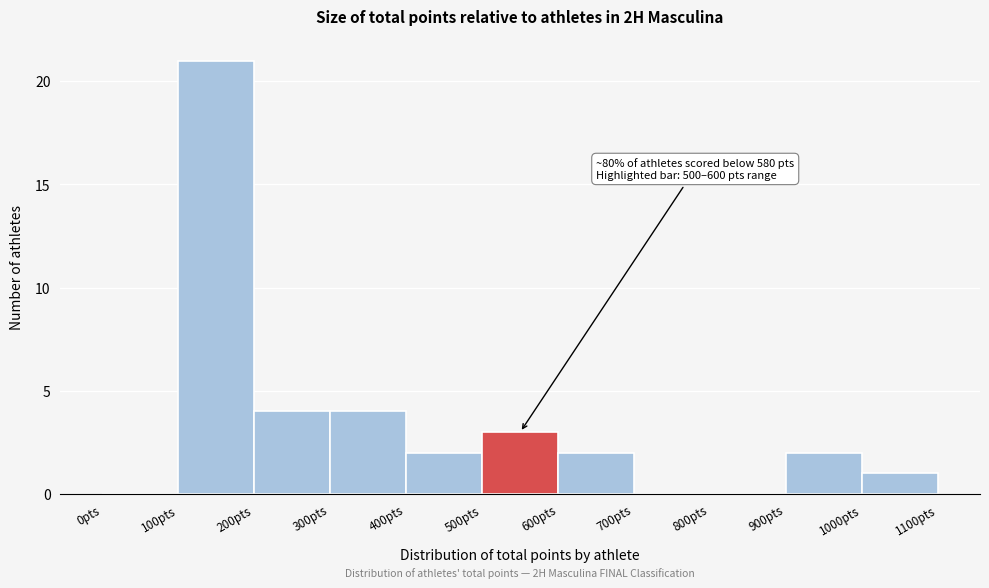

Which range on the x-axis has the tallest bar?

100 to 200